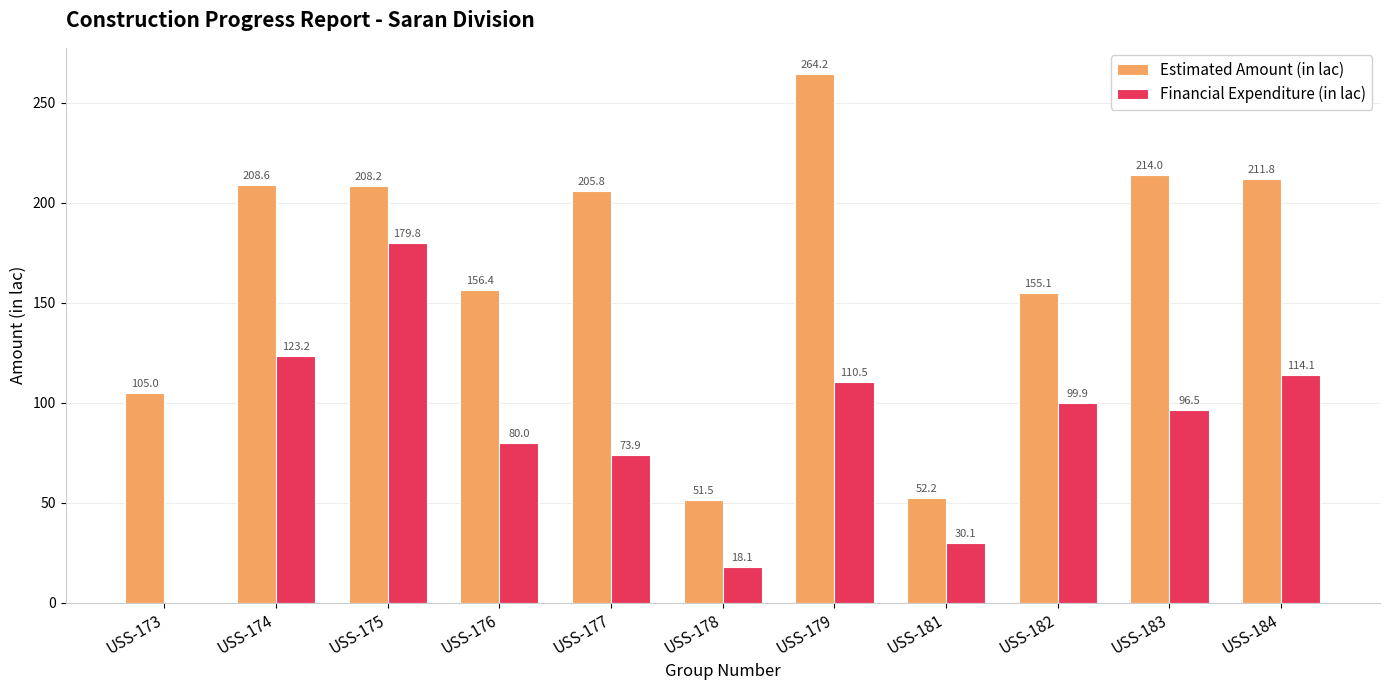

Between USS-179 and USS-184, which series saw the biggest shift?

Estimated Amount (in lac)